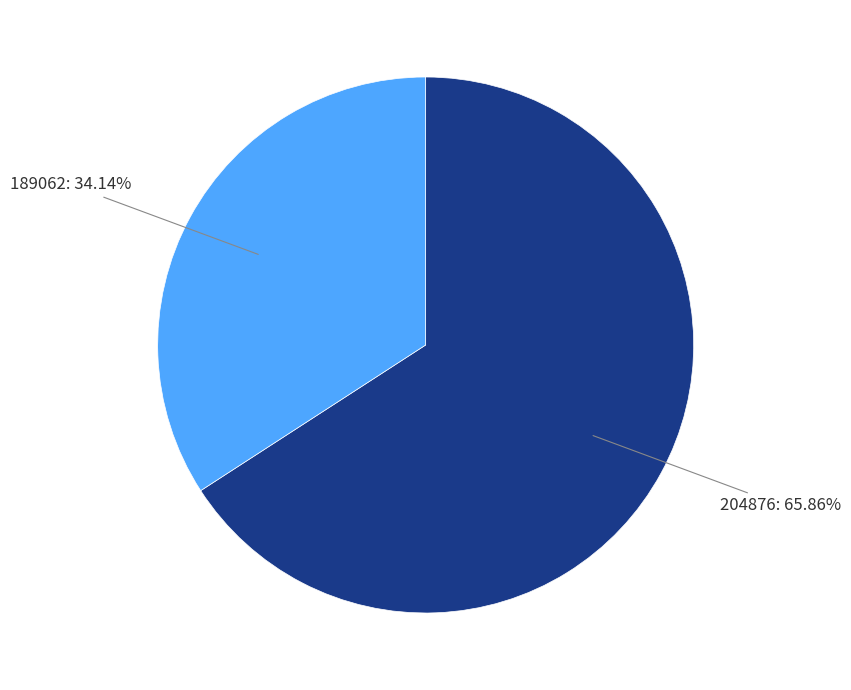

How many segments does this pie chart have?

2